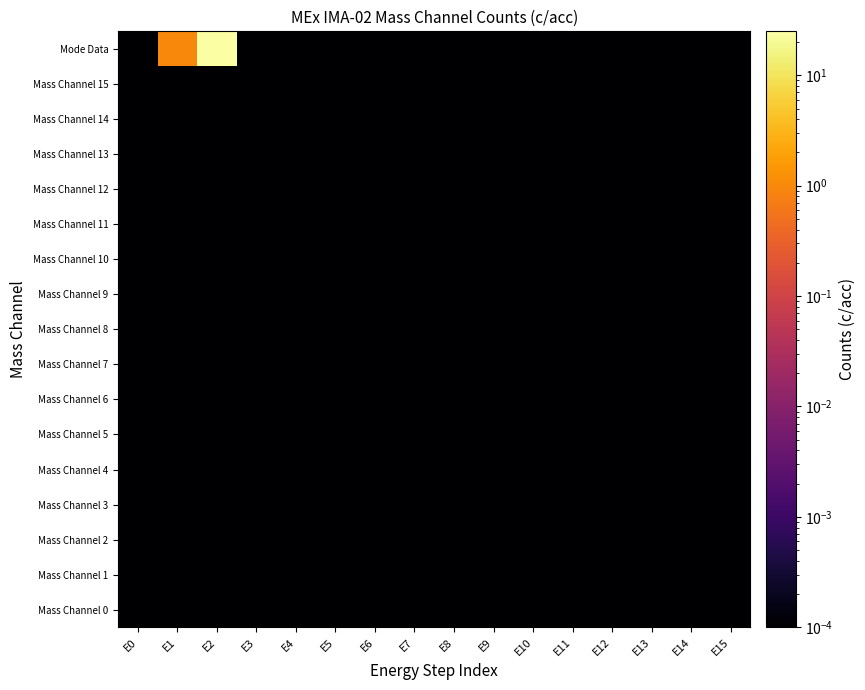

What is the maximum value shown in the chart?

24.0